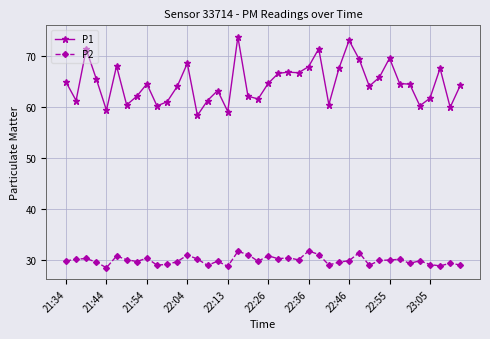

Count the number of categories in the chart.

40